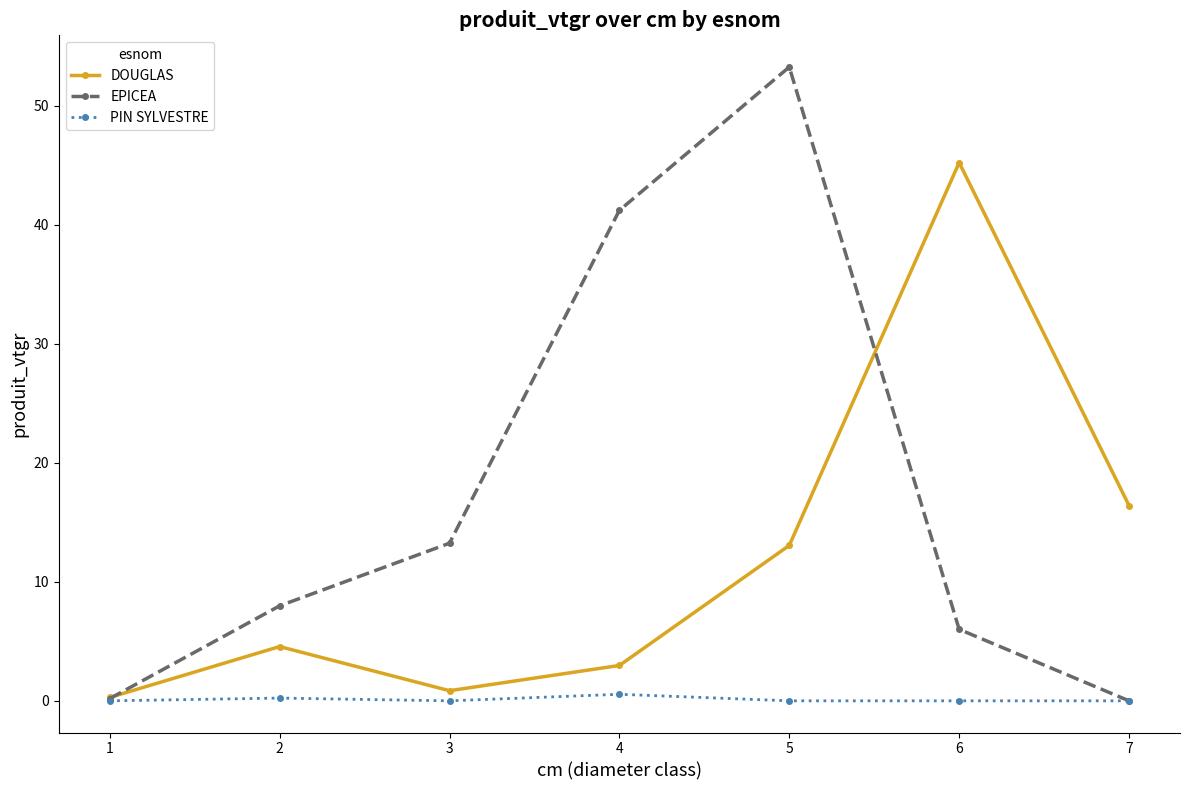

What is the total value across all series at 6?

51.2